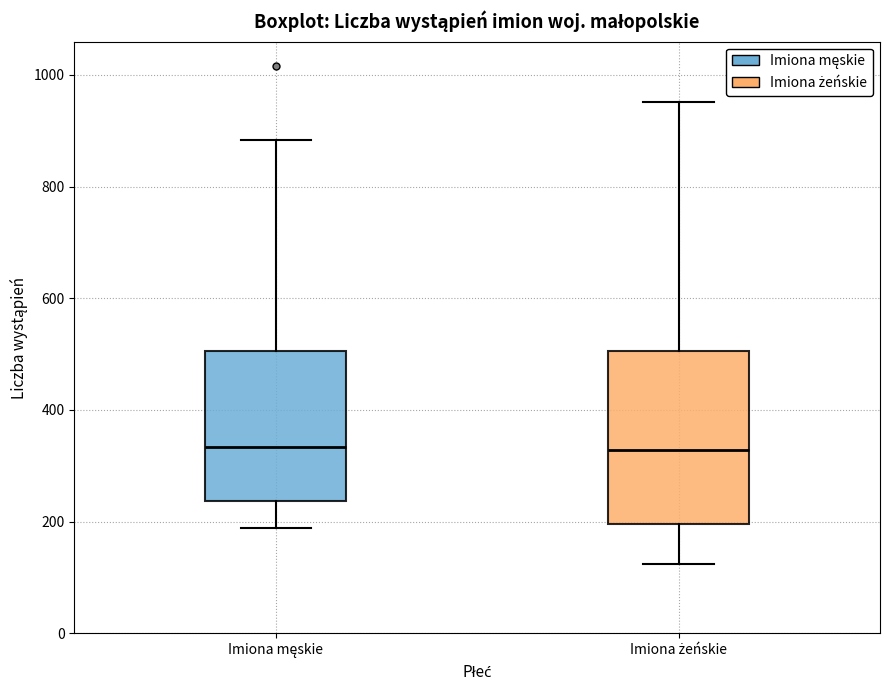

Where does the median line of the box for Imiona męskie sit on the y-axis? The values are not printed on the chart, so give them approximately, as read against the axis.

340